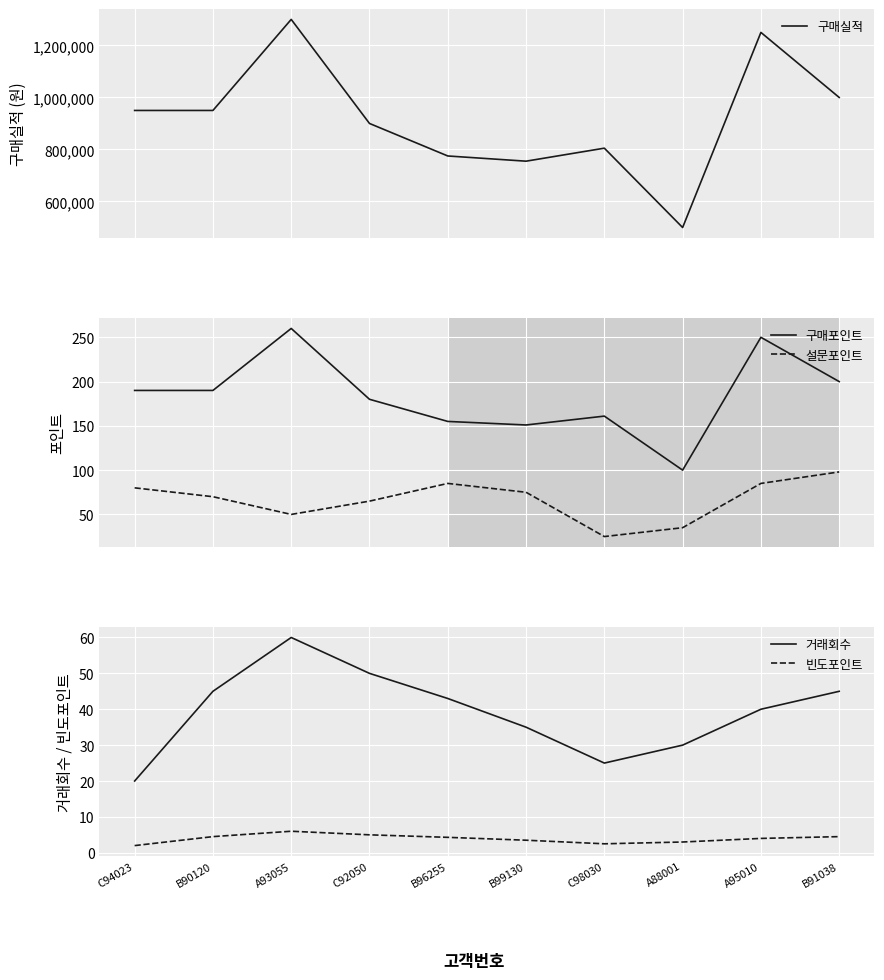

What is the label of the 10th point from the left?

B91038